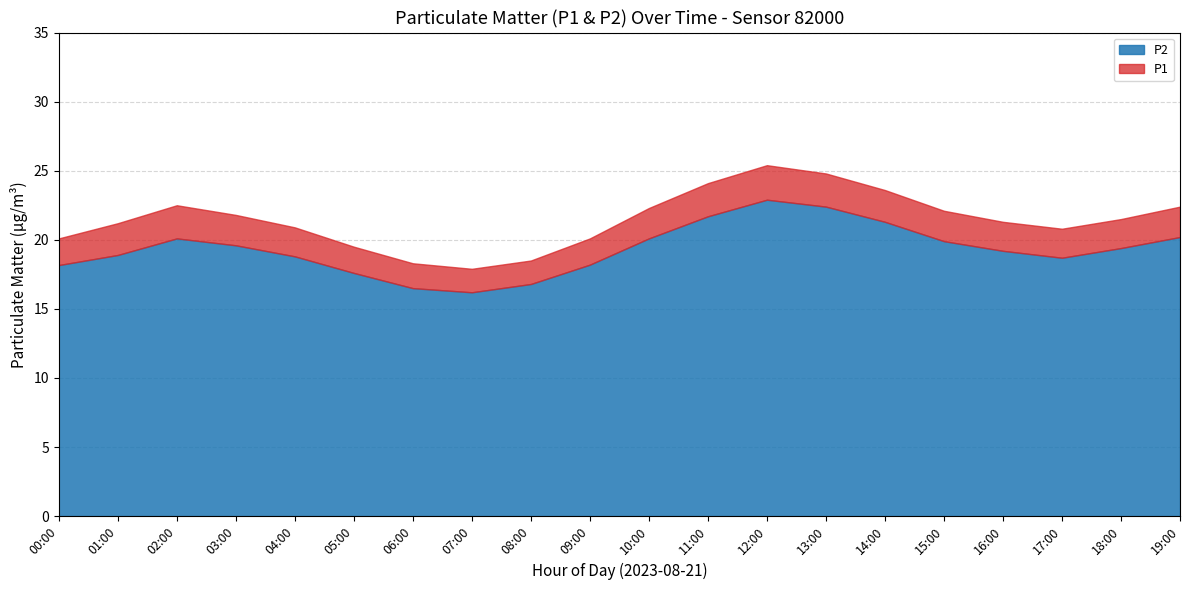

Read the P2 value at 17:00.

18.7